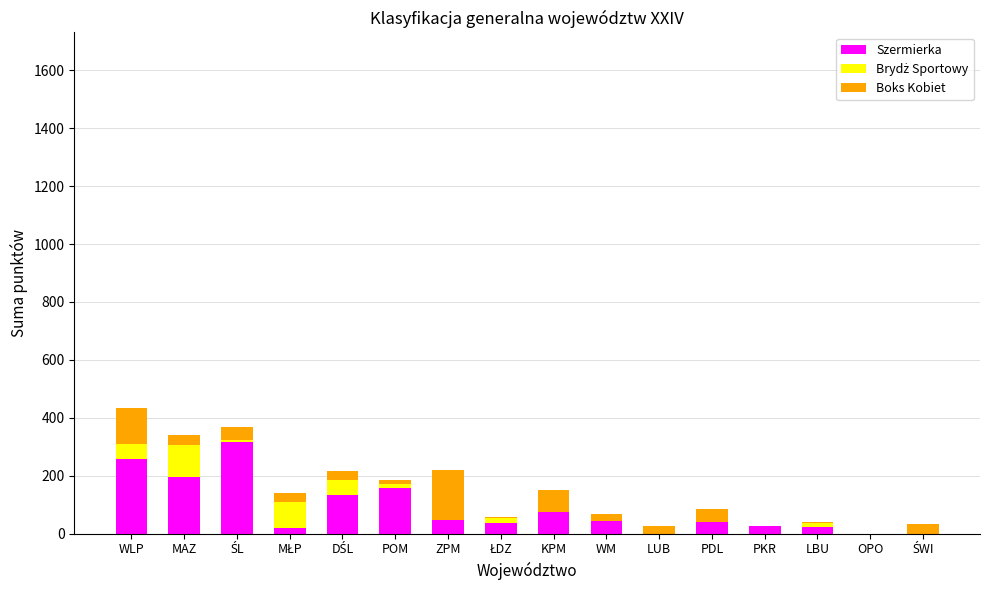

Count the number of data series in this chart.

3